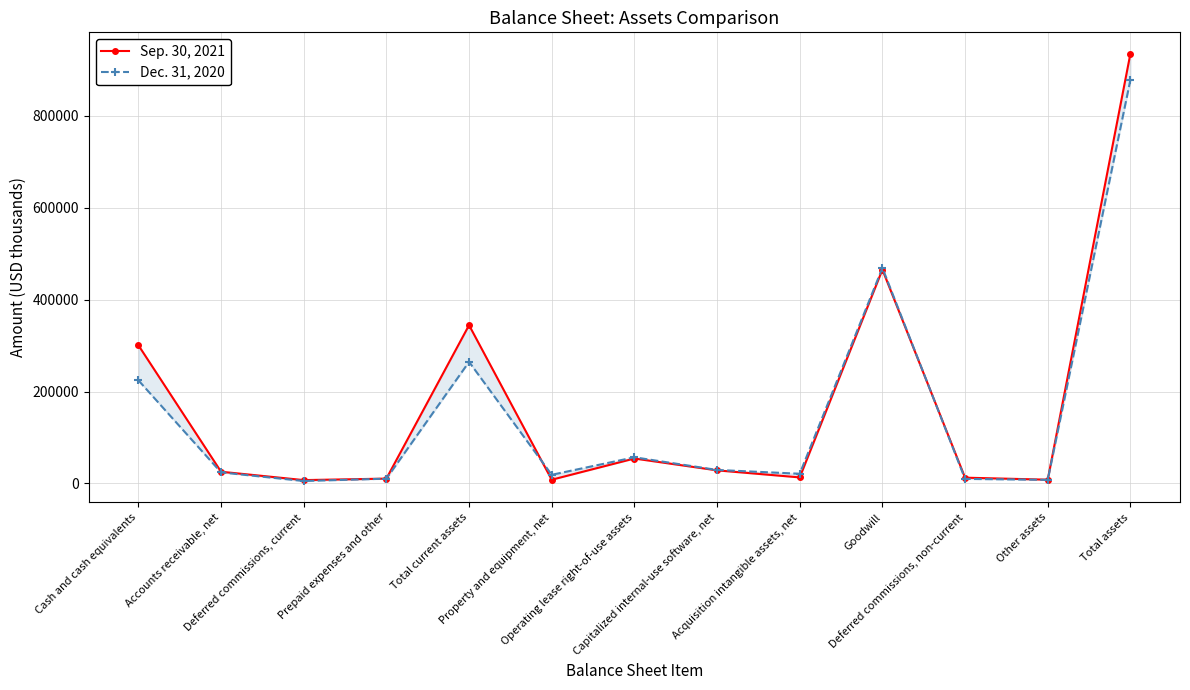

Rank the series by their maximum value, from lowest to highest.

Dec. 31, 2020, Sep. 30, 2021